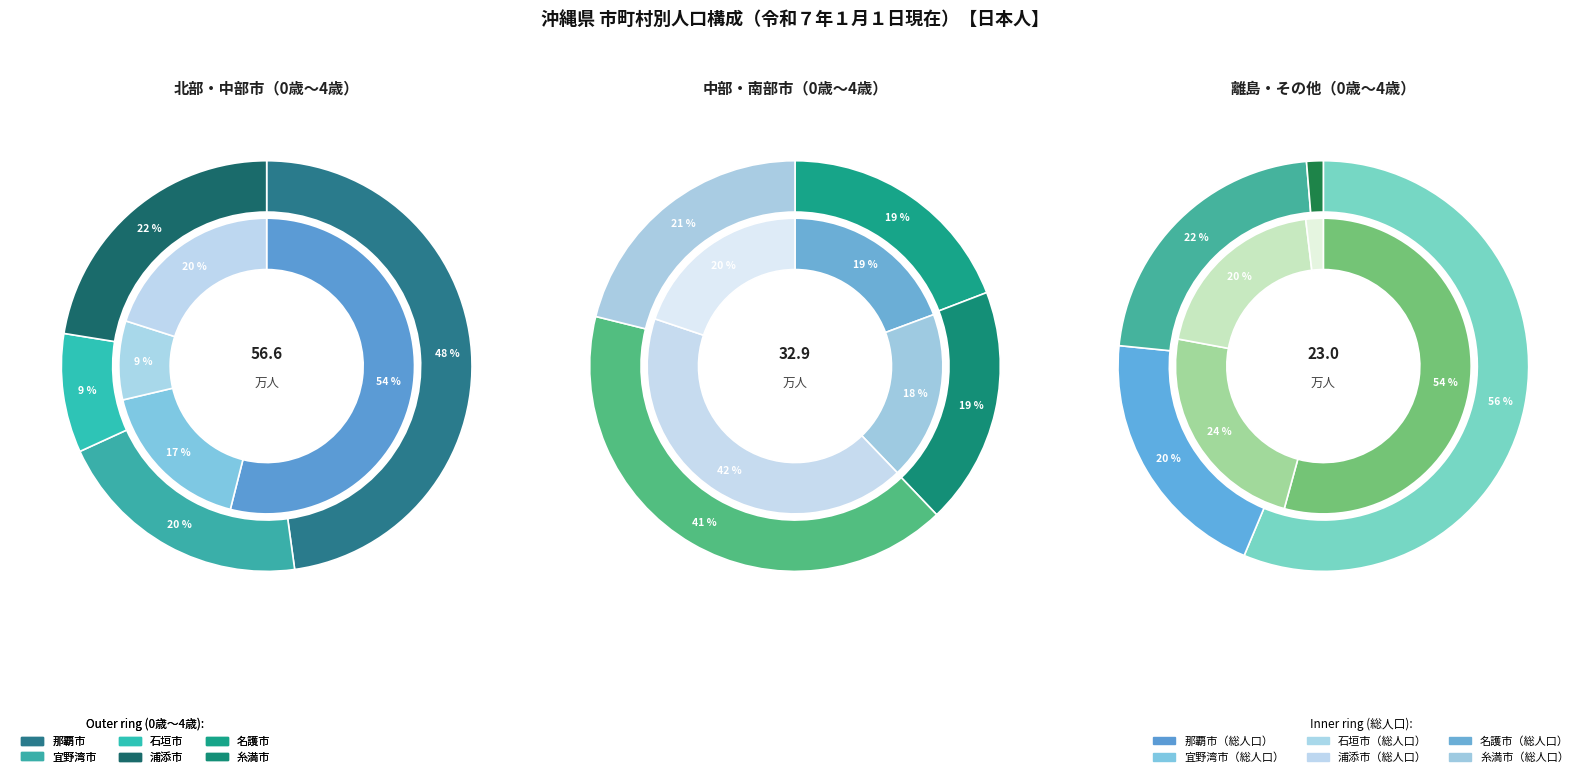

Is the sum of 浦添市 and 宮古島市 greater than half?

No